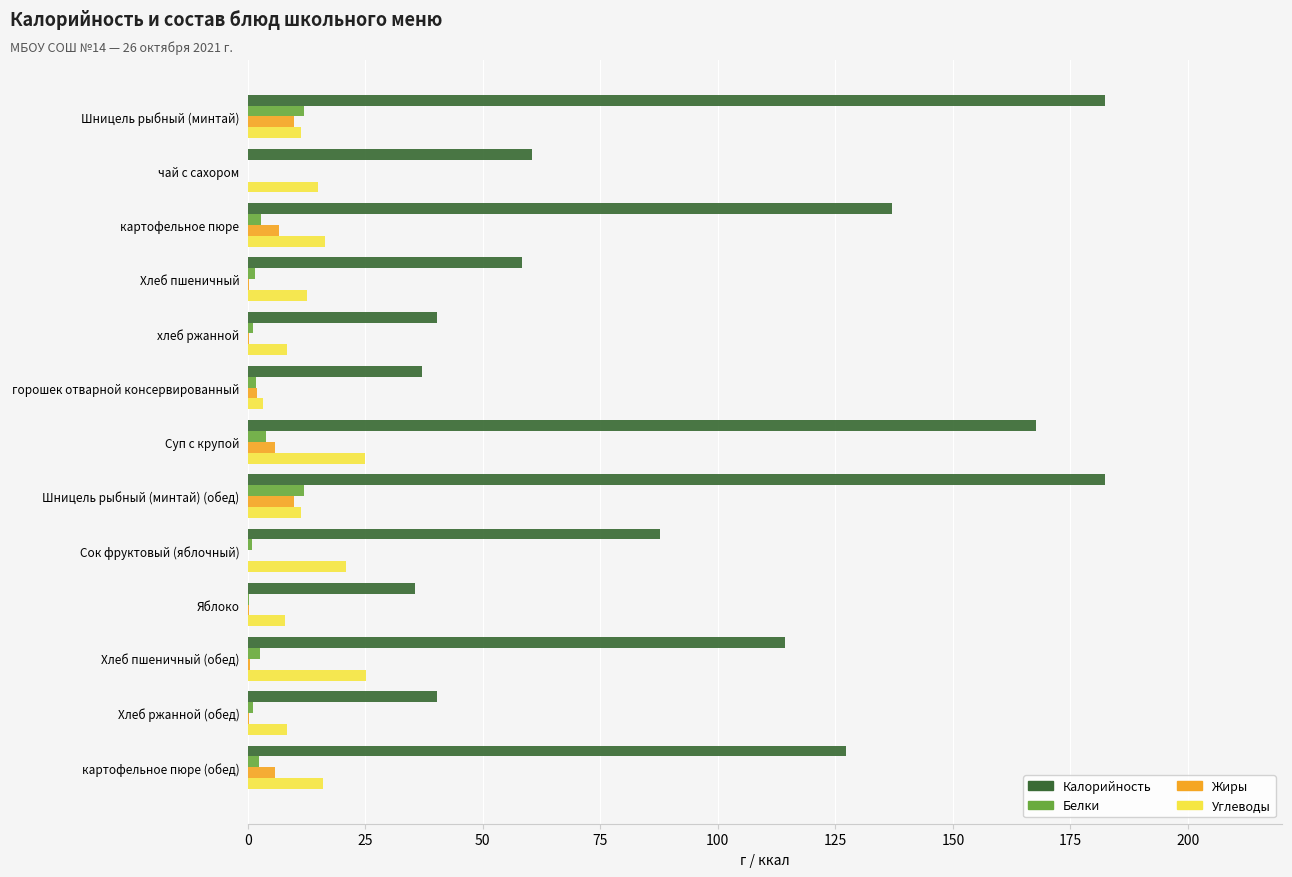

How many values in the Углеводы series exceed 12?

7